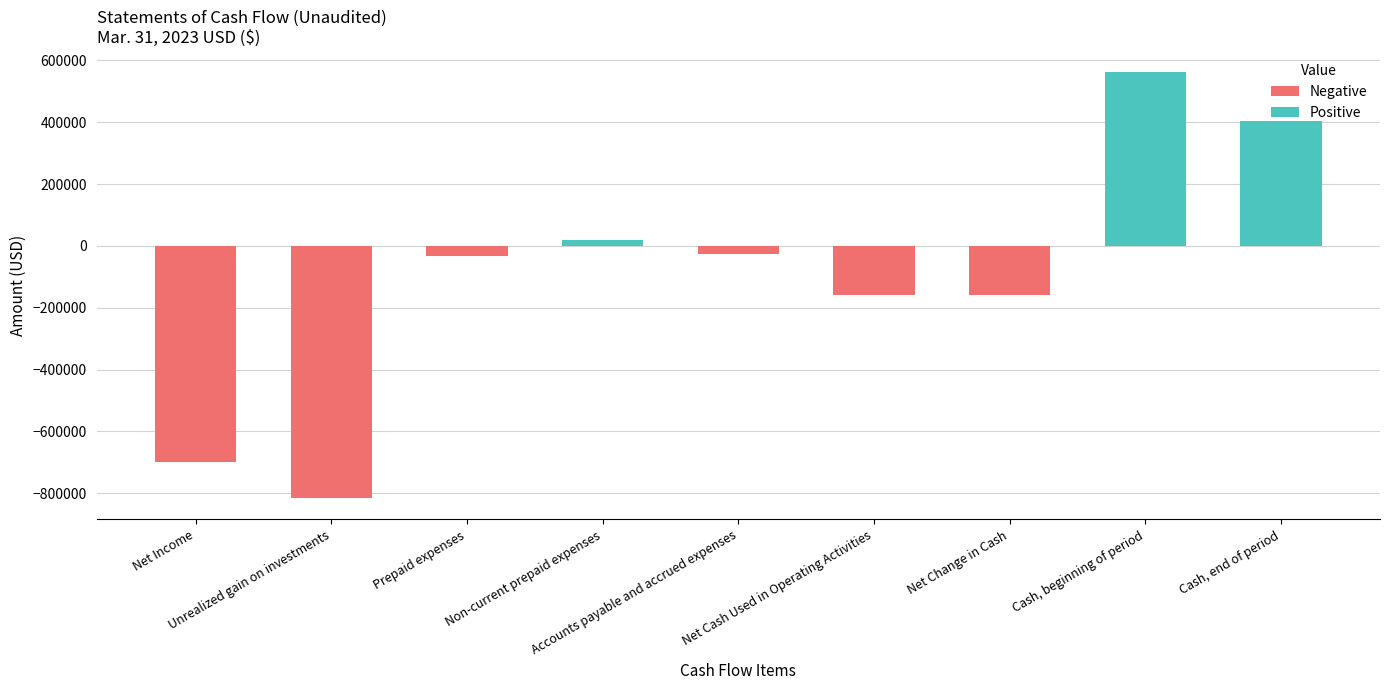

What is the difference between the maximum and minimum values?

1377542